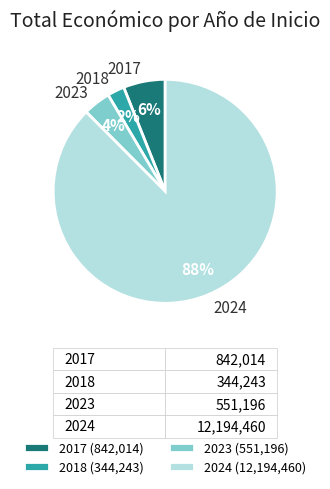

The 2017 slice represents 21% of the pie. True or false?

False